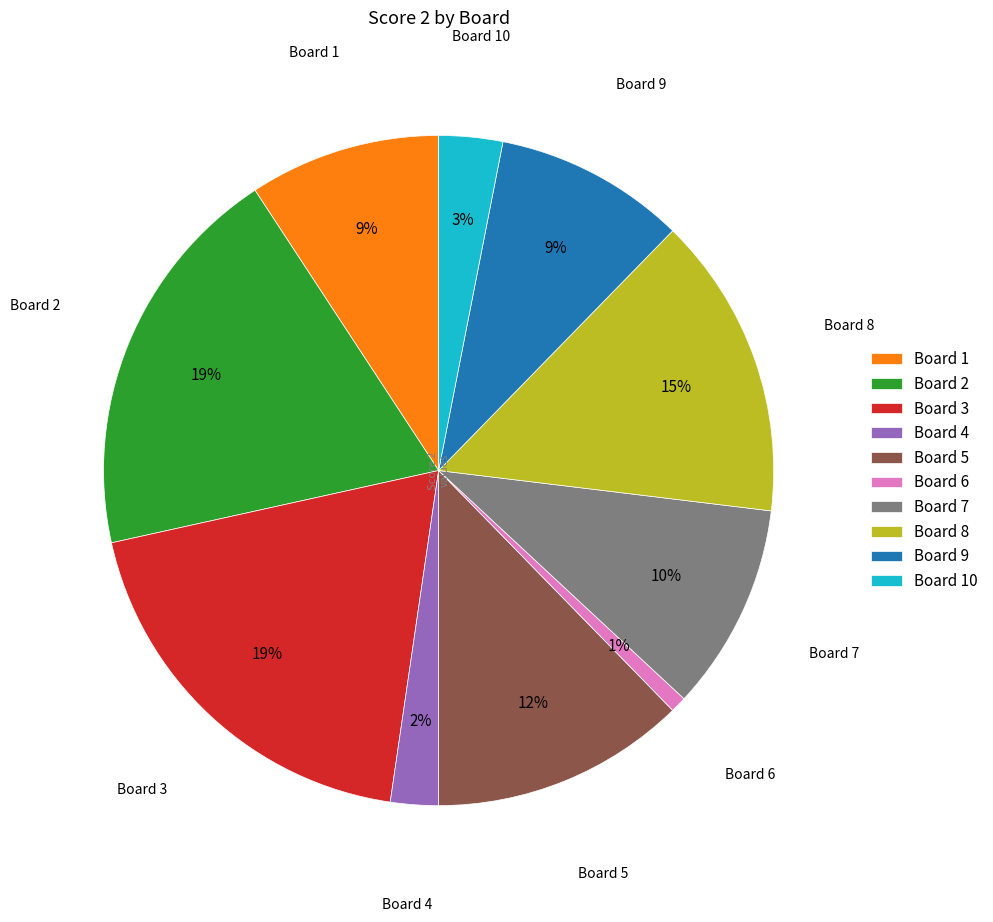

How many segments does this pie chart have?

10